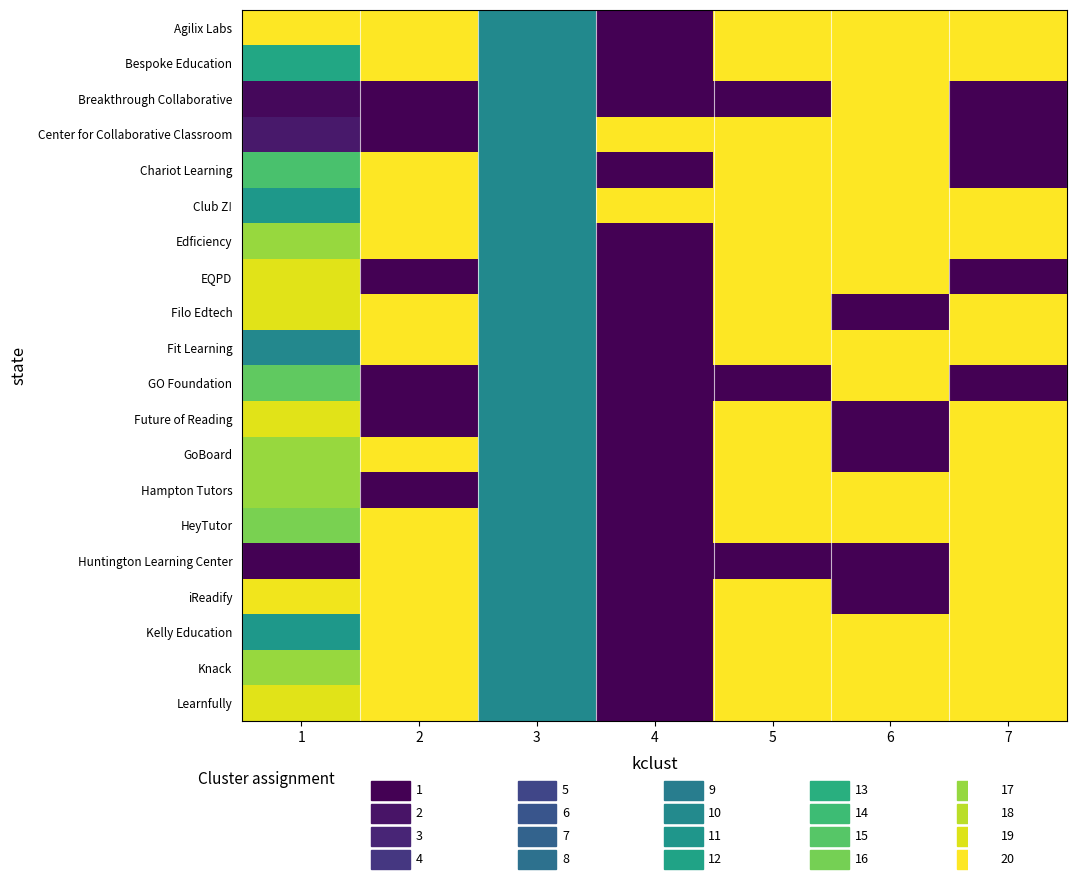

What is the greatest value displayed?

20.0